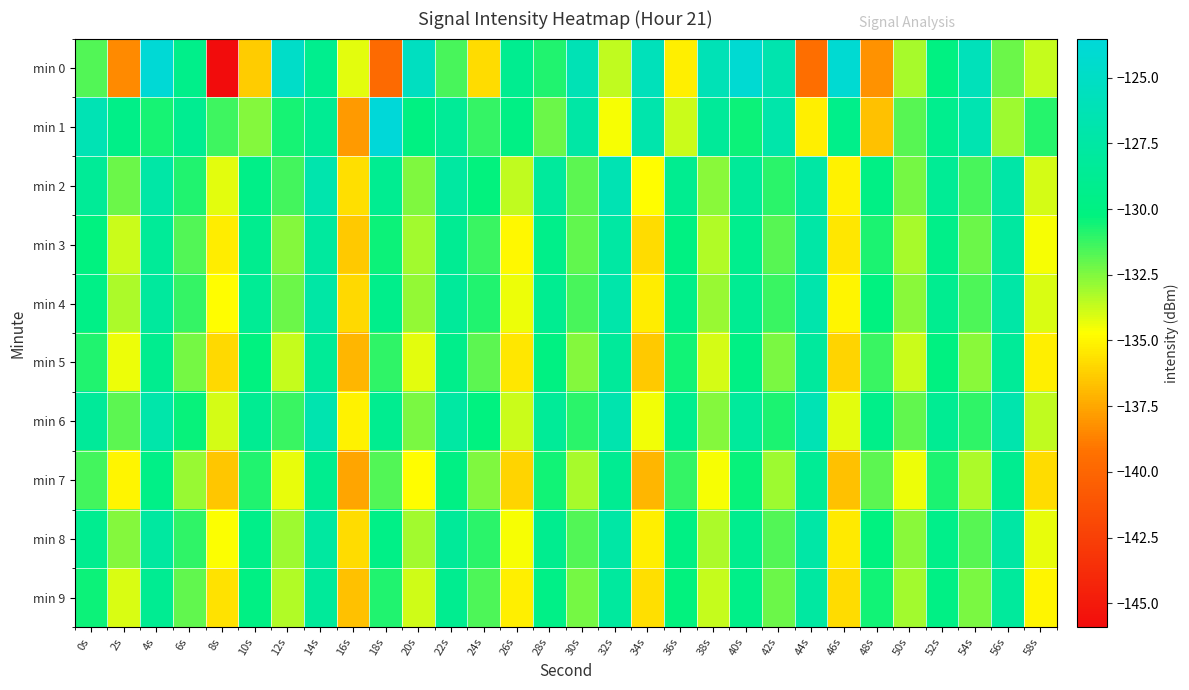

Reading left to right, extract all data points from this chart.

min 0: 0s=-131.7	2s=-138.5	4s=-123.9	6s=-129.5	8s=-145.9	10s=-136.3	12s=-124.8	14s=-129.2	16s=-134.2	18s=-139.8	20s=-125.4	22s=-131.5	24s=-135.8	26s=-129.0	28s=-130.8	30s=-126.2	32s=-133.6	34s=-125.8	36s=-135.2	38s=-126.1	40s=-124.0	42s=-126.7	44s=-139.5	46s=-124.0	48s=-138.2	50s=-133.2	52s=-130.1	54s=-125.8	56s=-132.2	58s=-133.7
min 1: 0s=-126.3	2s=-129.6	4s=-130.6	6s=-128.9	8s=-131.3	10s=-132.5	12s=-130.7	14s=-128.7	16s=-137.9	18s=-123.5	20s=-130.0	22s=-128.5	24s=-131.2	26s=-129.8	28s=-132.1	30s=-127.4	32s=-134.6	34s=-126.9	36s=-133.8	38s=-128.3	40s=-130.5	42s=-127.1	44s=-135.2	46s=-129.4	48s=-136.7	50s=-131.8	52s=-129.2	54s=-126.5	56s=-133.0	58s=-130.9
min 2: 0s=-128.5	2s=-132.1	4s=-127.3	6s=-130.8	8s=-134.2	10s=-129.6	12s=-131.4	14s=-126.8	16s=-135.7	18s=-128.9	20s=-132.5	22s=-127.7	24s=-130.3	26s=-133.6	28s=-128.1	30s=-131.9	32s=-126.4	34s=-134.8	36s=-129.0	38s=-132.7	40s=-128.3	42s=-131.0	44s=-127.5	46s=-135.1	48s=-129.8	50s=-132.3	52s=-128.6	54s=-131.5	56s=-127.2	58s=-134.0
min 3: 0s=-130.2	2s=-133.8	4s=-128.4	6s=-131.7	8s=-135.3	10s=-129.1	12s=-132.6	14s=-127.9	16s=-136.4	18s=-130.5	20s=-133.1	22s=-128.7	24s=-131.3	26s=-134.9	28s=-129.4	30s=-132.0	32s=-127.6	34s=-135.8	36s=-130.0	38s=-133.4	40s=-129.2	42s=-131.8	44s=-127.3	46s=-135.5	48s=-130.7	50s=-133.2	52s=-129.5	54s=-132.1	56s=-127.8	58s=-134.6
min 4: 0s=-129.7	2s=-133.3	4s=-128.0	6s=-131.2	8s=-134.8	10s=-128.6	12s=-132.1	14s=-127.4	16s=-135.9	18s=-129.3	20s=-132.8	22s=-128.2	24s=-130.8	26s=-134.4	28s=-128.9	30s=-131.5	32s=-127.1	34s=-135.3	36s=-129.5	38s=-132.9	40s=-128.7	42s=-131.3	44s=-126.9	46s=-135.0	48s=-130.2	50s=-132.7	52s=-129.0	54s=-131.6	56s=-127.3	58s=-134.1
min 5: 0s=-130.8	2s=-134.4	4s=-129.1	6s=-132.3	8s=-135.9	10s=-130.2	12s=-133.7	14s=-128.5	16s=-137.0	18s=-131.1	20s=-134.2	22s=-129.3	24s=-131.9	26s=-135.5	28s=-130.0	30s=-132.6	32s=-128.2	34s=-136.4	36s=-130.6	38s=-134.0	40s=-129.8	42s=-132.4	44s=-128.0	46s=-136.1	48s=-131.3	50s=-133.8	52s=-130.1	54s=-132.7	56s=-128.4	58s=-135.2
min 6: 0s=-128.3	2s=-131.9	4s=-127.1	6s=-130.4	8s=-134.0	10s=-128.8	12s=-131.3	14s=-126.6	16s=-135.1	18s=-129.0	20s=-132.4	22s=-127.6	24s=-130.2	26s=-133.8	28s=-128.4	30s=-131.0	32s=-126.7	34s=-134.5	36s=-129.2	38s=-132.6	40s=-128.1	42s=-130.7	44s=-126.3	46s=-134.2	48s=-129.5	50s=-132.0	52s=-128.7	54s=-131.1	56s=-126.8	58s=-133.6
min 7: 0s=-131.4	2s=-135.0	4s=-129.7	6s=-132.9	8s=-136.5	10s=-130.8	12s=-134.3	14s=-129.1	16s=-137.6	18s=-131.7	20s=-134.8	22s=-129.9	24s=-132.5	26s=-136.1	28s=-130.6	30s=-133.2	32s=-128.8	34s=-137.0	36s=-131.2	38s=-134.6	40s=-130.4	42s=-133.0	44s=-128.6	46s=-136.7	48s=-131.9	50s=-134.4	52s=-130.7	54s=-133.3	56s=-129.0	58s=-135.8
min 8: 0s=-129.0	2s=-132.6	4s=-127.8	6s=-131.1	8s=-134.7	10s=-129.5	12s=-133.0	14s=-127.8	16s=-135.8	18s=-129.7	20s=-133.1	22s=-128.3	24s=-131.0	26s=-134.6	28s=-129.1	30s=-131.7	32s=-127.4	34s=-135.2	36s=-129.9	38s=-133.3	40s=-129.1	42s=-131.7	44s=-127.3	46s=-135.4	48s=-130.2	50s=-132.7	52s=-129.4	54s=-131.8	56s=-127.5	58s=-134.3
min 9: 0s=-130.5	2s=-134.1	4s=-128.8	6s=-132.0	8s=-135.6	10s=-129.9	12s=-133.4	14s=-128.2	16s=-136.7	18s=-130.8	20s=-133.9	22s=-129.0	24s=-131.6	26s=-135.2	28s=-129.7	30s=-132.3	32s=-127.9	34s=-135.7	36s=-130.3	38s=-133.7	40s=-129.5	42s=-132.1	44s=-127.7	46s=-135.8	48s=-130.6	50s=-133.1	52s=-129.8	54s=-132.4	56s=-128.1	58s=-135.0